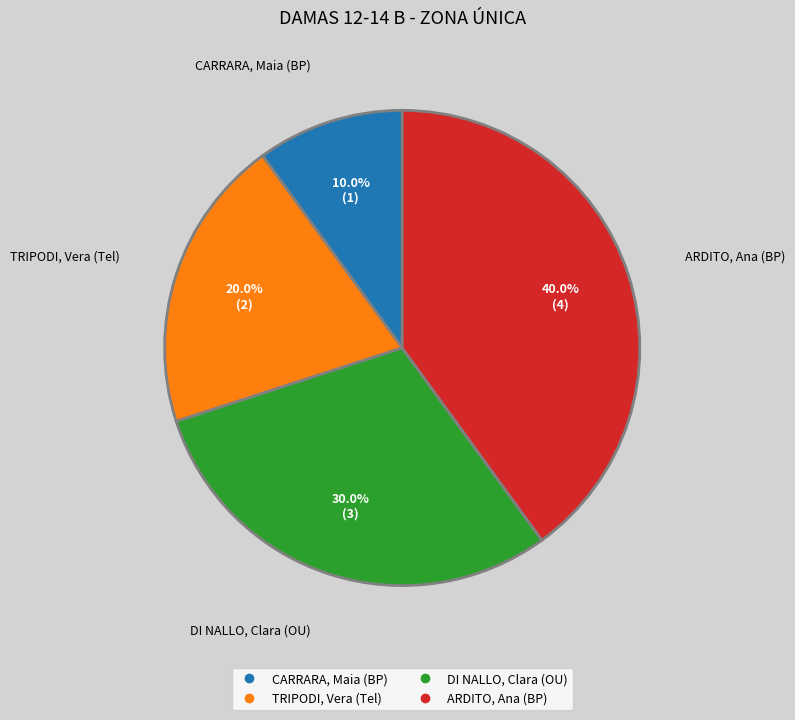

Does CARRARA, Maia (BP) represent more than half of the total?

No